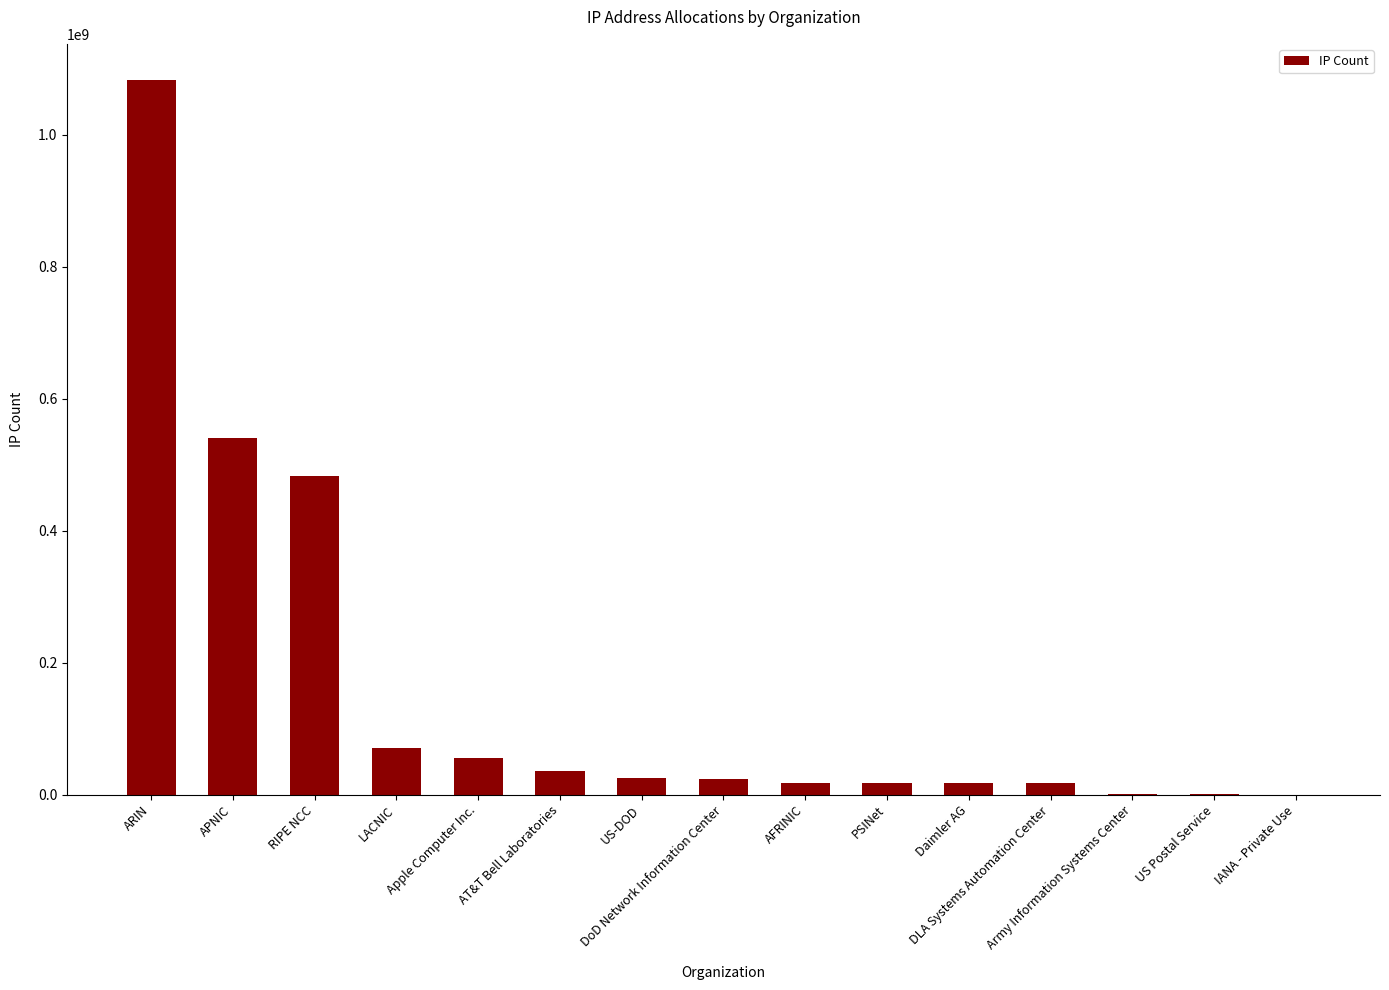

What is the sum of all values?

2387233986